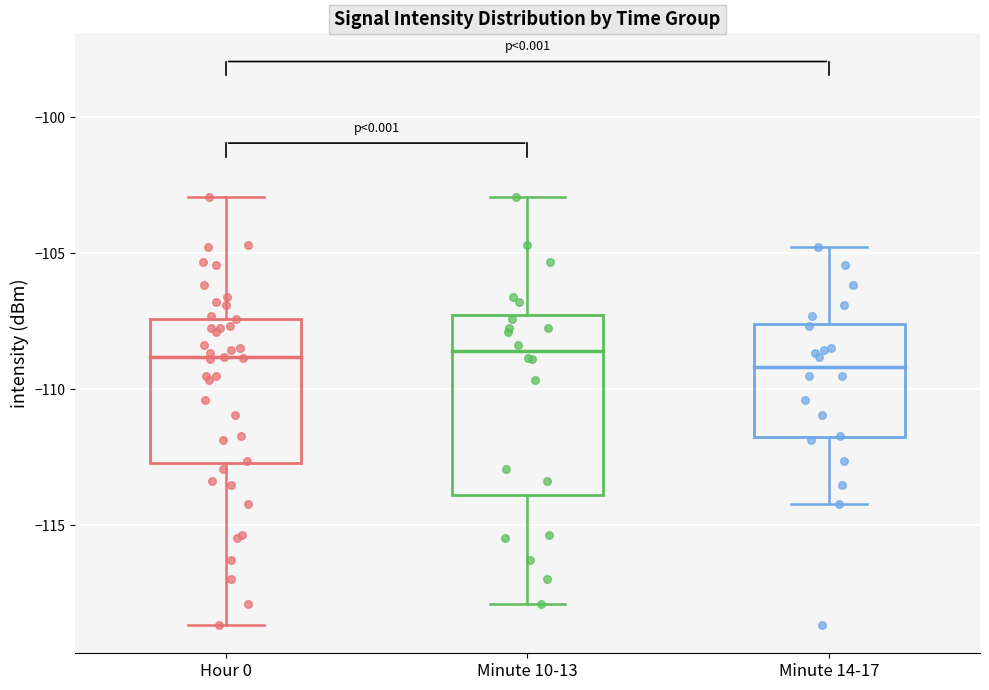

Where does the upper whisker of the box for Hour 0 end on the y-axis? The values are not printed on the chart, so give them approximately, as read against the axis.

-103.0